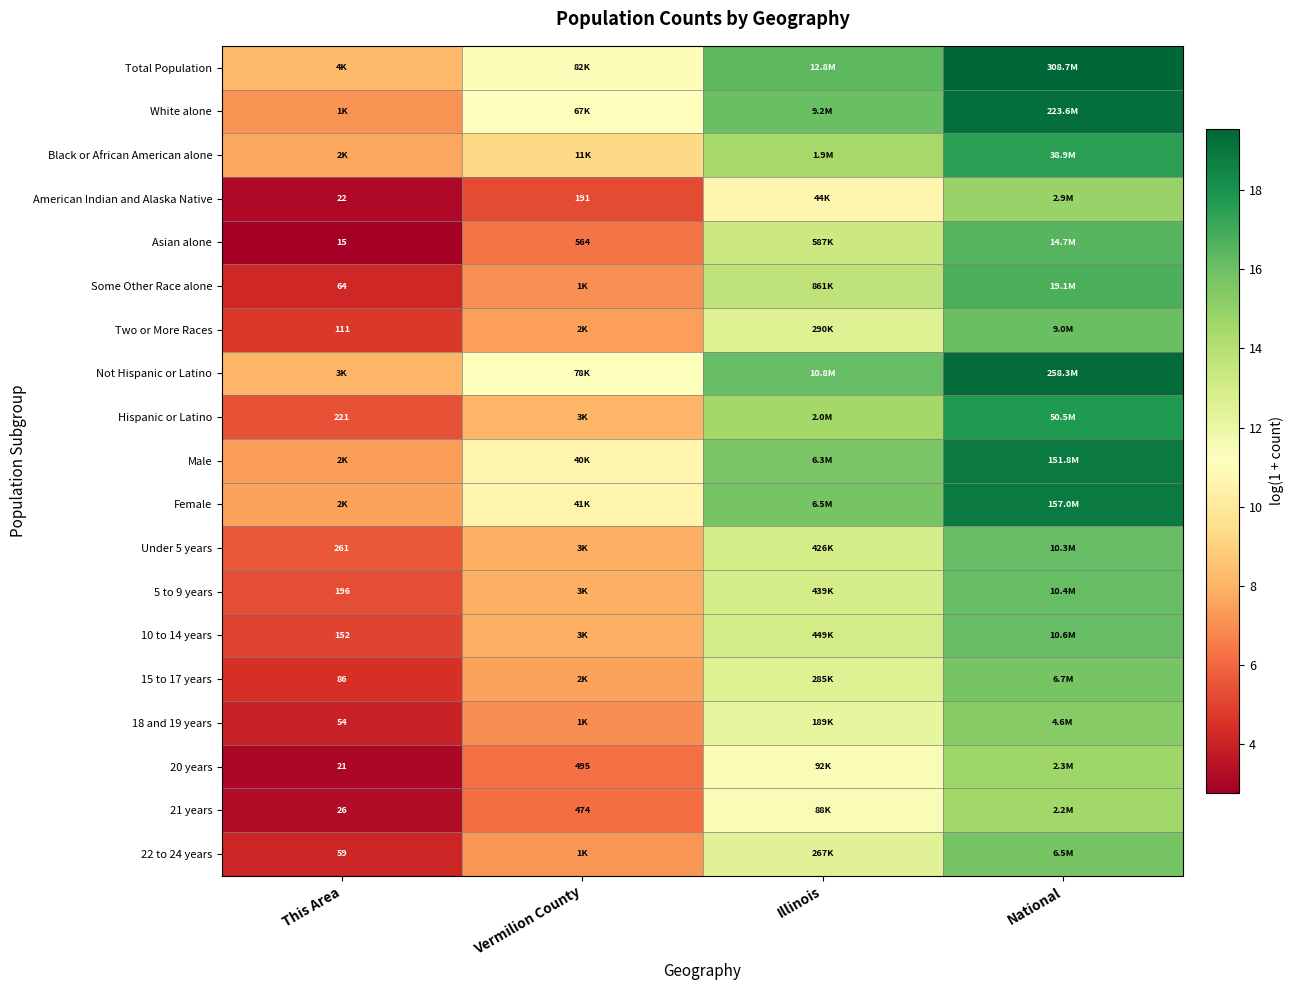

Which series has the largest total across all categories?

Total Population